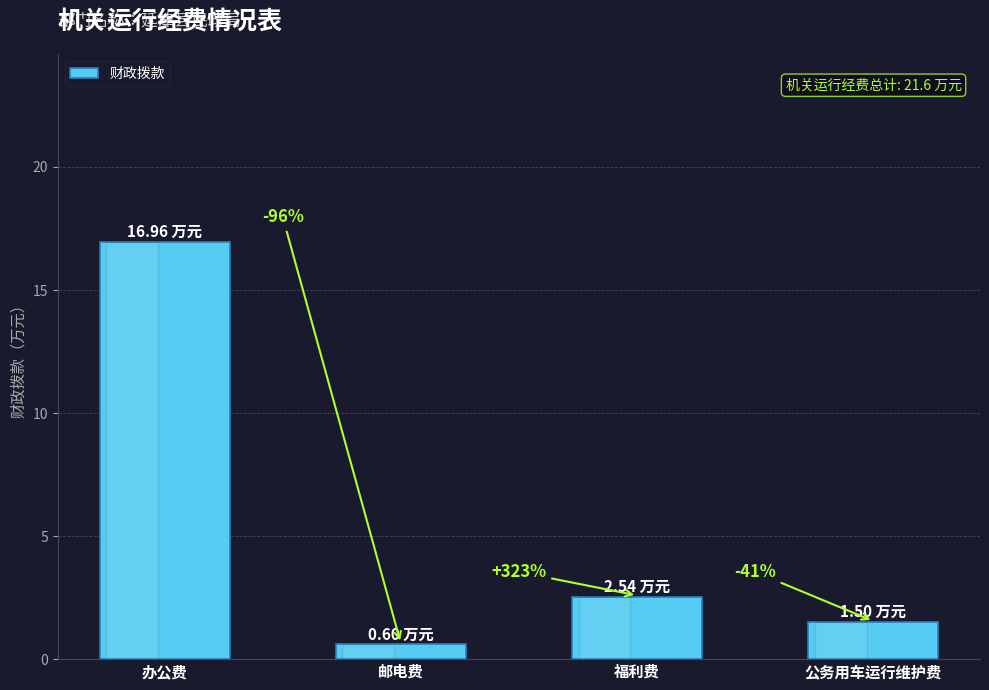

What is the value of the 4th bar from the left?

1.5